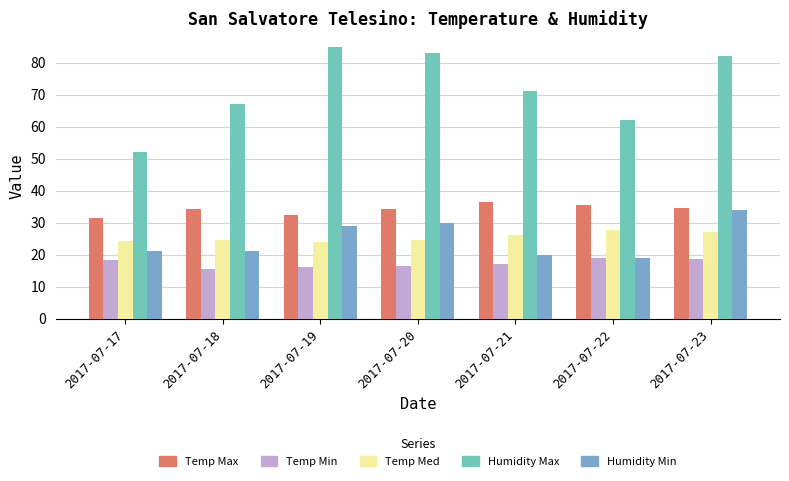

Which series has the widest spread of values?

Humidity Max